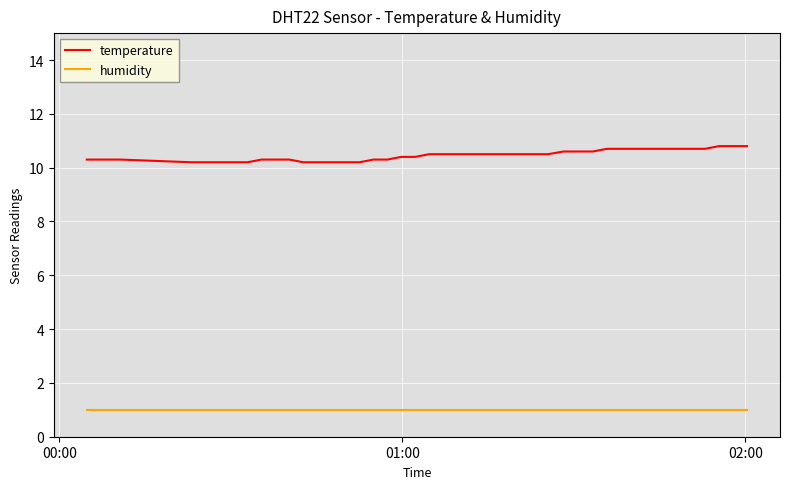

Reading left to right, transcribe all the data shown in this chart.

temperature: 10.3	10.3	10.2	10.2	10.2	10.2	10.2	10.3	10.3	10.3	10.2	10.2	10.2	10.2	10.2	10.3	10.3	10.4	10.4	10.5	10.5	10.5	10.5	10.5	10.5	10.5	10.6	10.6	10.6	10.7	10.7	10.7	10.7	10.7	10.7	10.7	10.7	10.8	10.8	10.8
humidity: 1.0	1.0	1.0	1.0	1.0	1.0	1.0	1.0	1.0	1.0	1.0	1.0	1.0	1.0	1.0	1.0	1.0	1.0	1.0	1.0	1.0	1.0	1.0	1.0	1.0	1.0	1.0	1.0	1.0	1.0	1.0	1.0	1.0	1.0	1.0	1.0	1.0	1.0	1.0	1.0